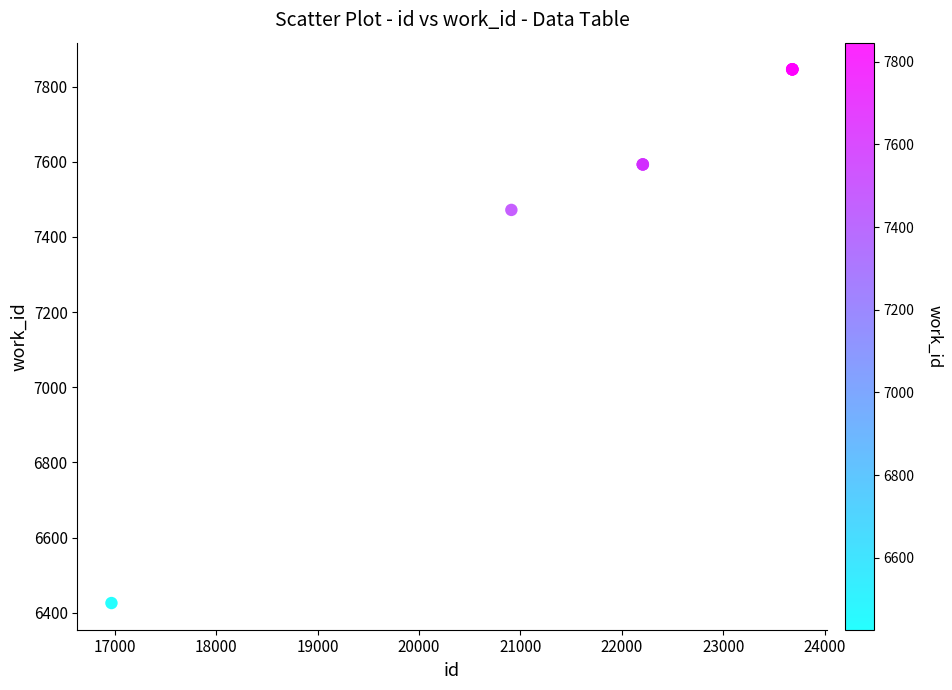

What Y value in the scatter plot is closest to 7136?

7472